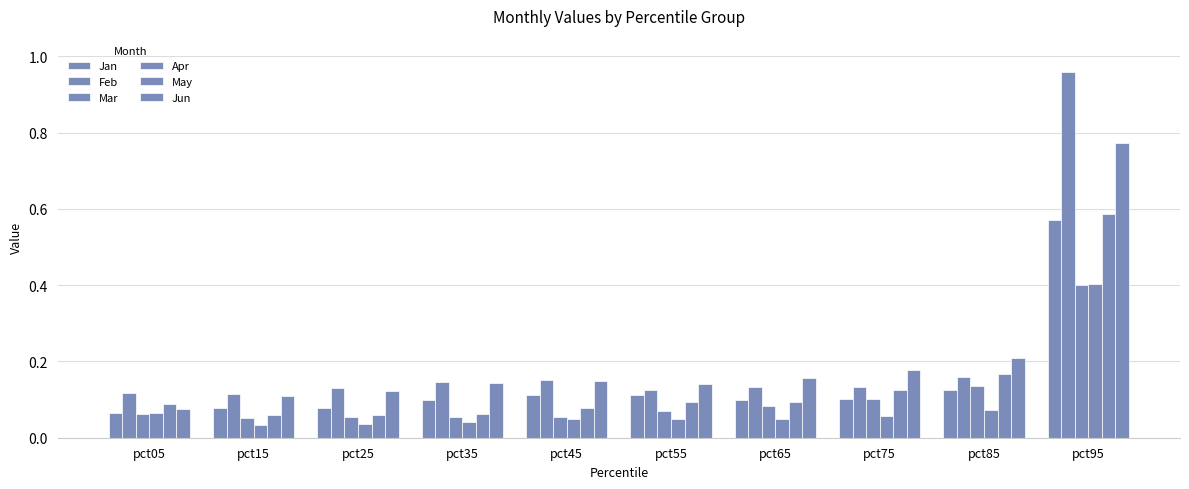

How many bars are there in each group?

6